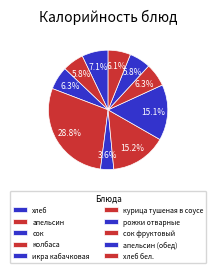

How many slices are in this pie chart?

10